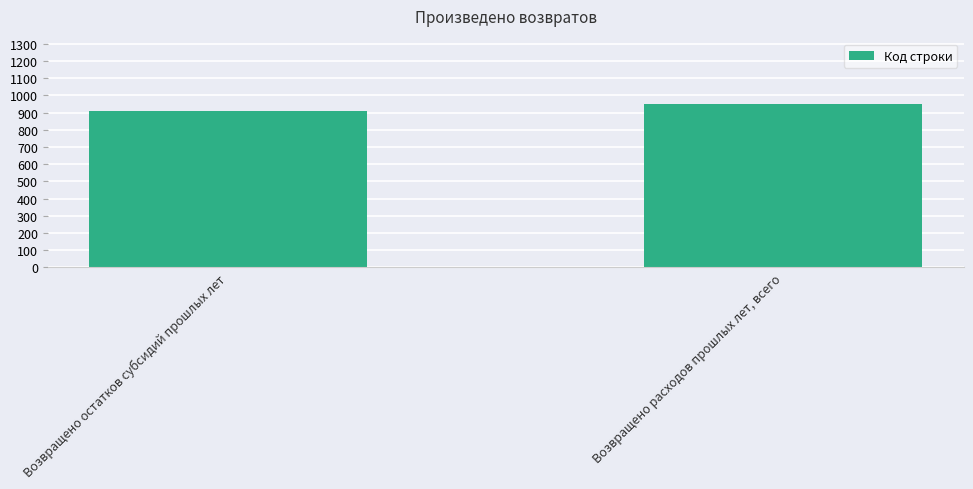

List the labels in order of value, smallest first.

Возвращено остатков субсидий прошлых лет, Возвращено расходов прошлых лет, всего